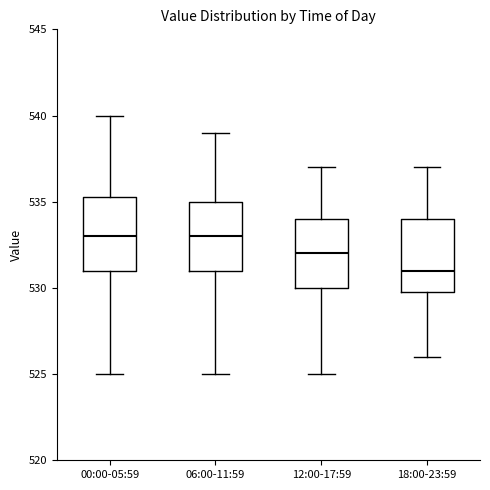

Which box has the lowest median line?

18:00-23:59